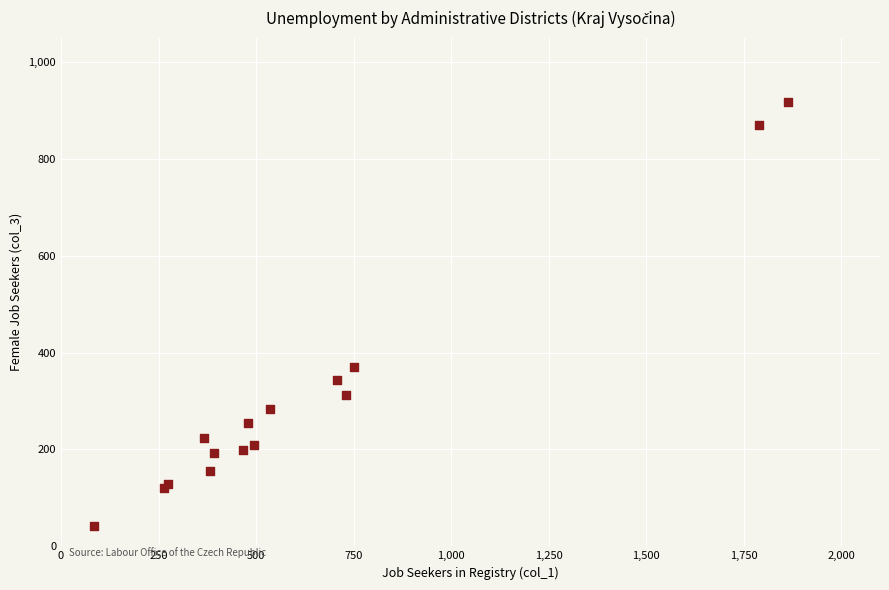

What Y value in the scatter plot is closest to 479?

371